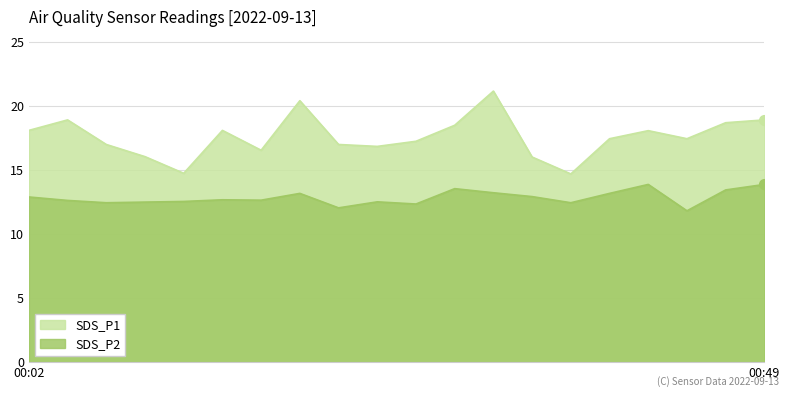

Reading left to right, transcribe all the data shown in this chart.

SDS_P1: 00:02=18.1	00:04=18.9	00:07=17.0	00:09=16.1	00:12=14.8	00:14=18.1	00:17=16.6	00:19=20.4	00:21=17.0	00:24=16.9	00:26=17.2	00:29=18.5	00:31=21.2	00:34=16.0	00:36=14.7	00:39=17.4	00:41=18.1	00:44=17.4	00:47=18.7	00:49=18.9
SDS_P2: 00:02=12.9	00:04=12.6	00:07=12.4	00:09=12.5	00:12=12.6	00:14=12.7	00:17=12.7	00:19=13.2	00:21=12.1	00:24=12.5	00:26=12.3	00:29=13.6	00:31=13.2	00:34=12.9	00:36=12.4	00:39=13.2	00:41=13.9	00:44=11.8	00:47=13.4	00:49=13.9